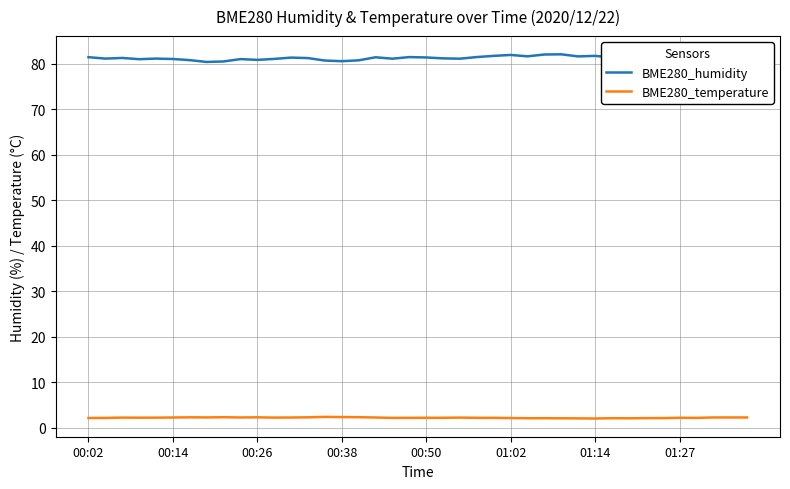

What is the total value across all series at 39?

82.9